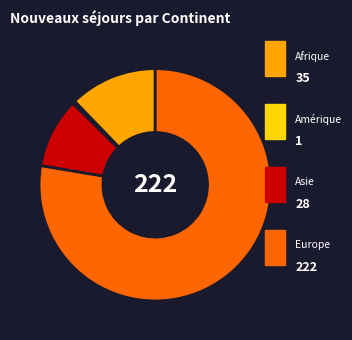

Is there a majority slice in this chart?

Yes